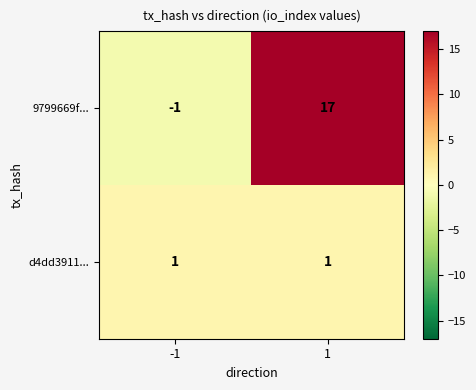

Is the value of 9799669f... at 1 greater than the value of d4dd3911... at -1?

Yes